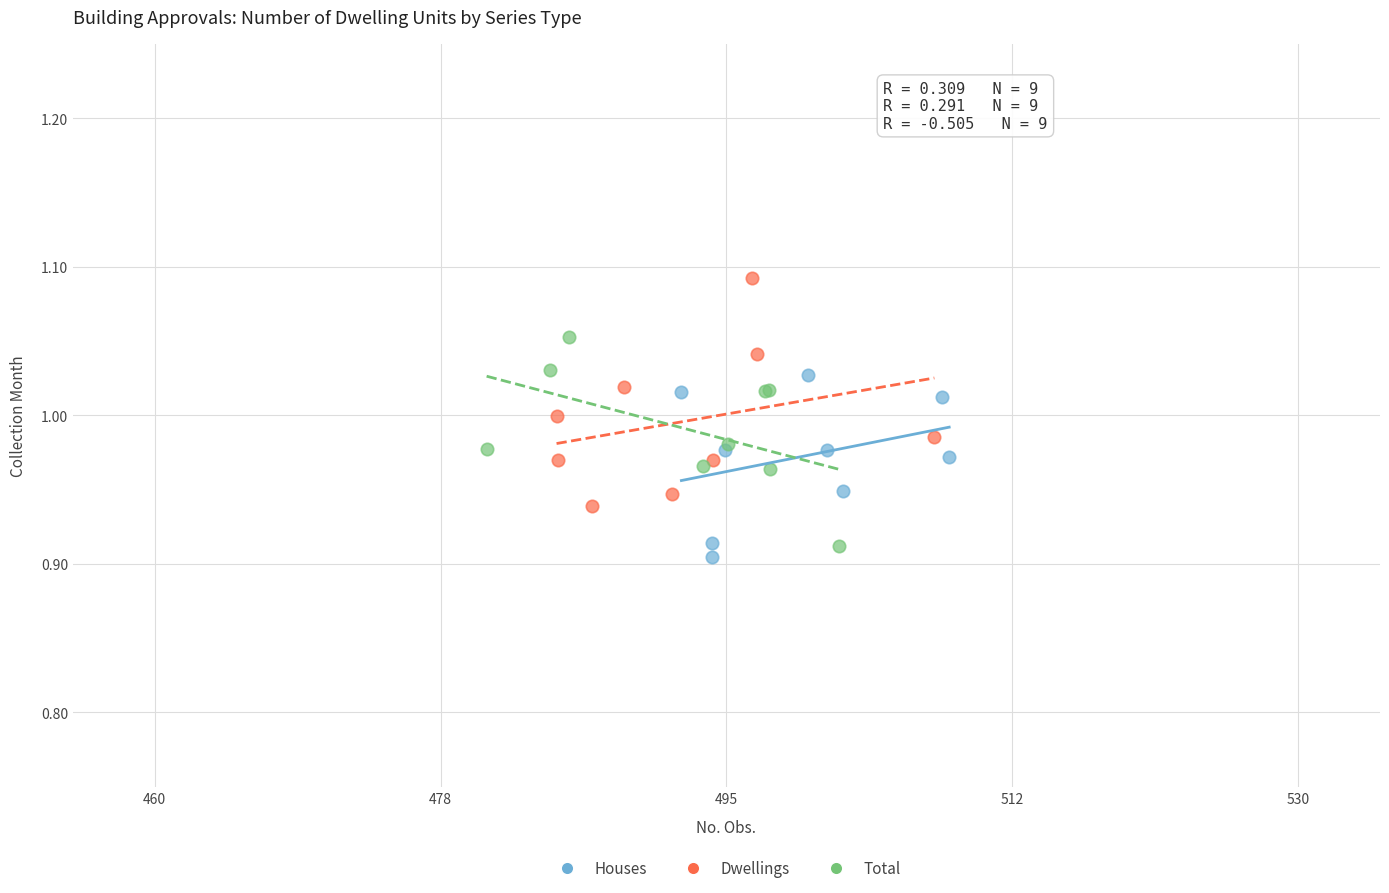

Which series contains the highest Y value?

Dwellings